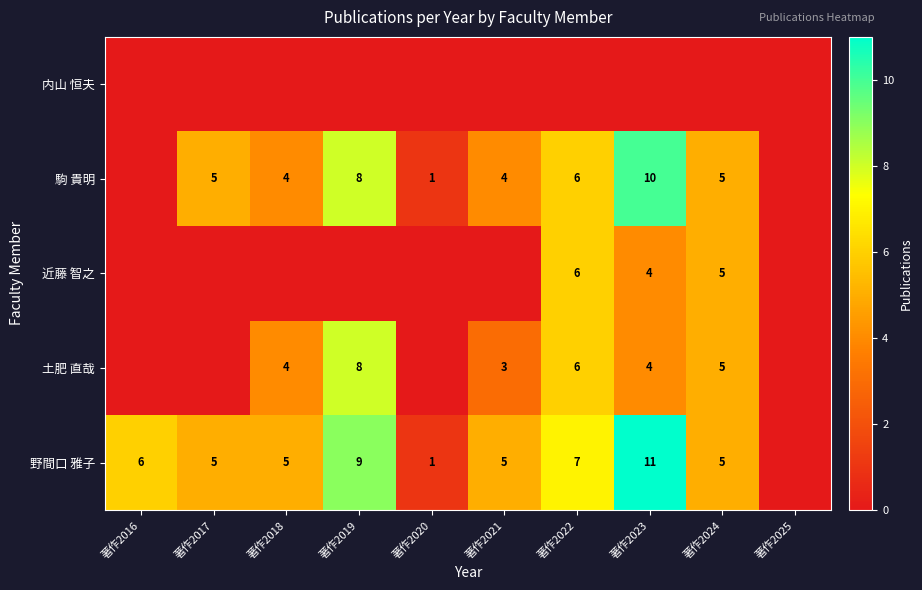

True or false: 土肥 直哉 has a value of 5 at 著作2024.

True